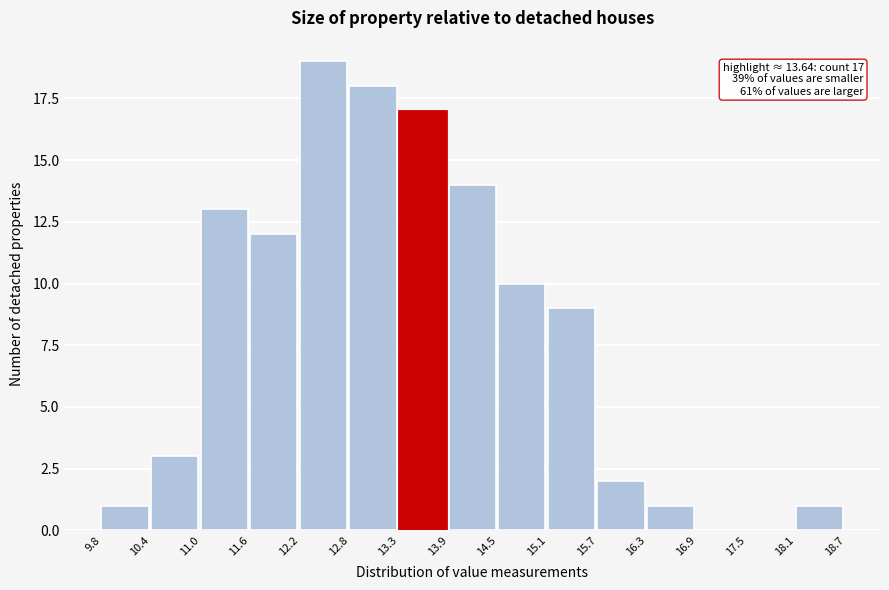

Over which range of the x-axis is the bar tallest?

12.2 to 12.8